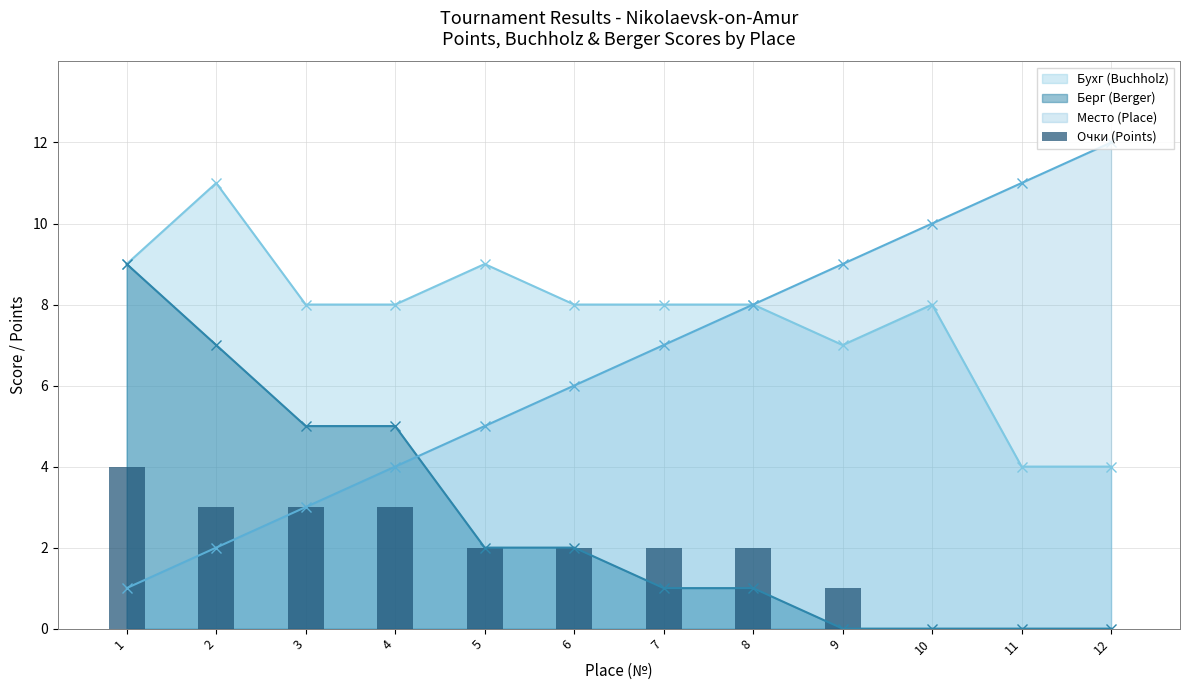

How many data points are above 2?

4